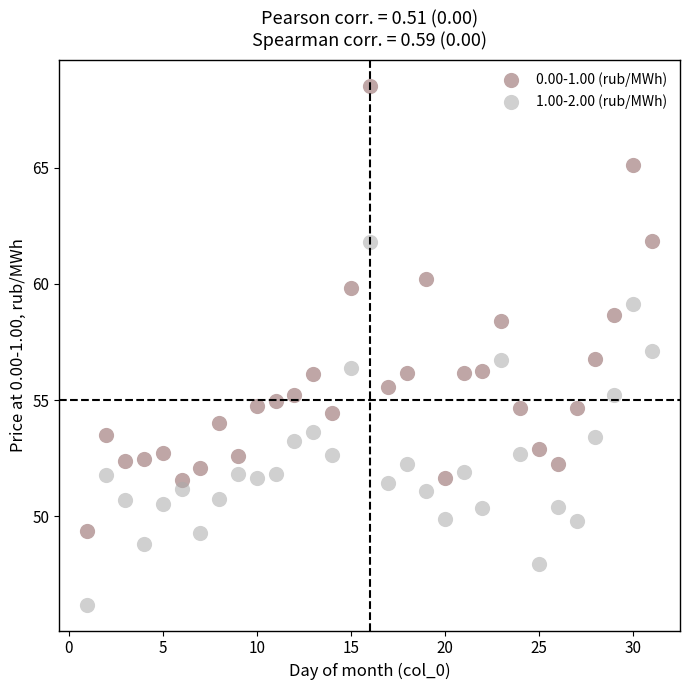

Which series reaches the minimum Y coordinate?

1.00-2.00 (rub/MWh)